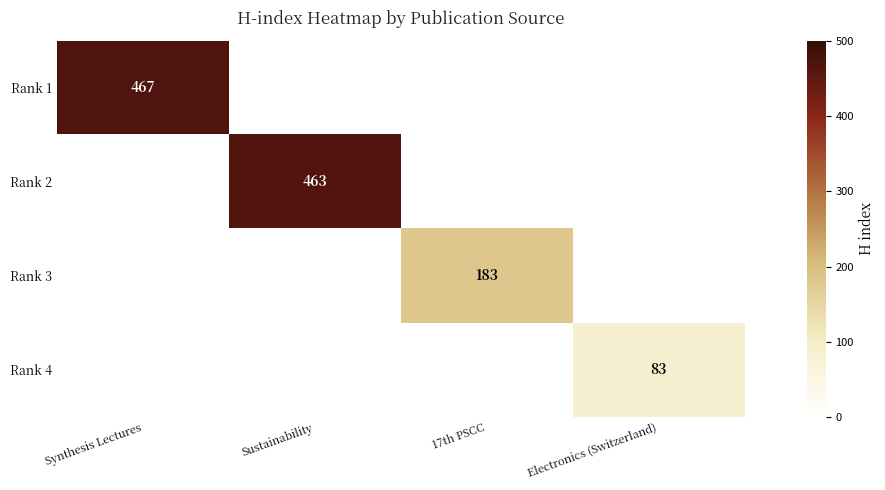

Between Sustainability and Synthesis Lectures, which is larger?

Synthesis Lectures